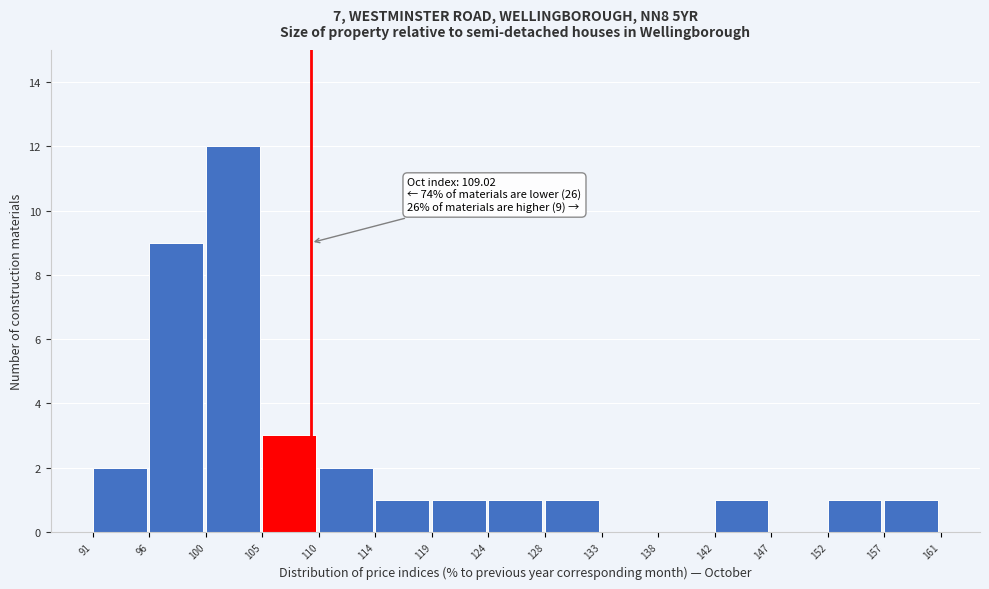

Which range on the x-axis has the tallest bar?

100 to 105